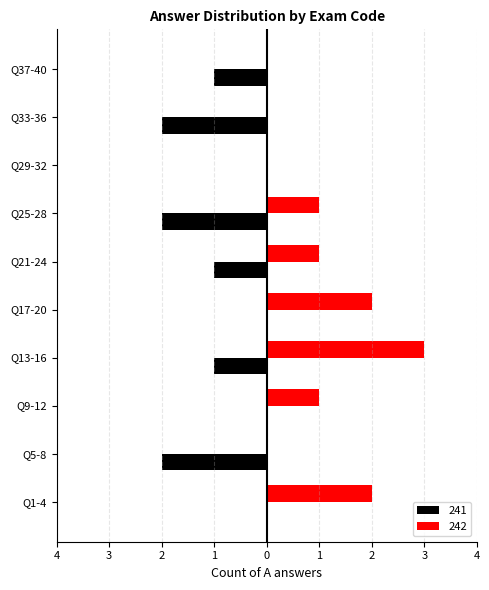

What are all the series names shown in the legend?

241, 242